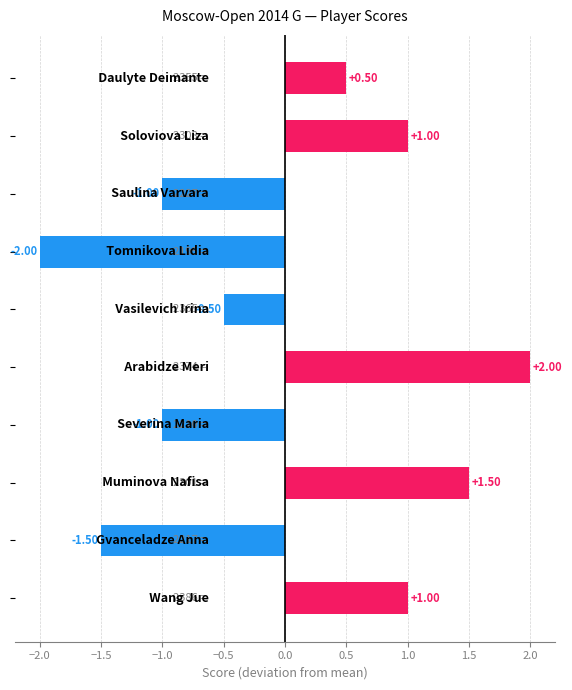

Does the chart contain stacked bars?

No